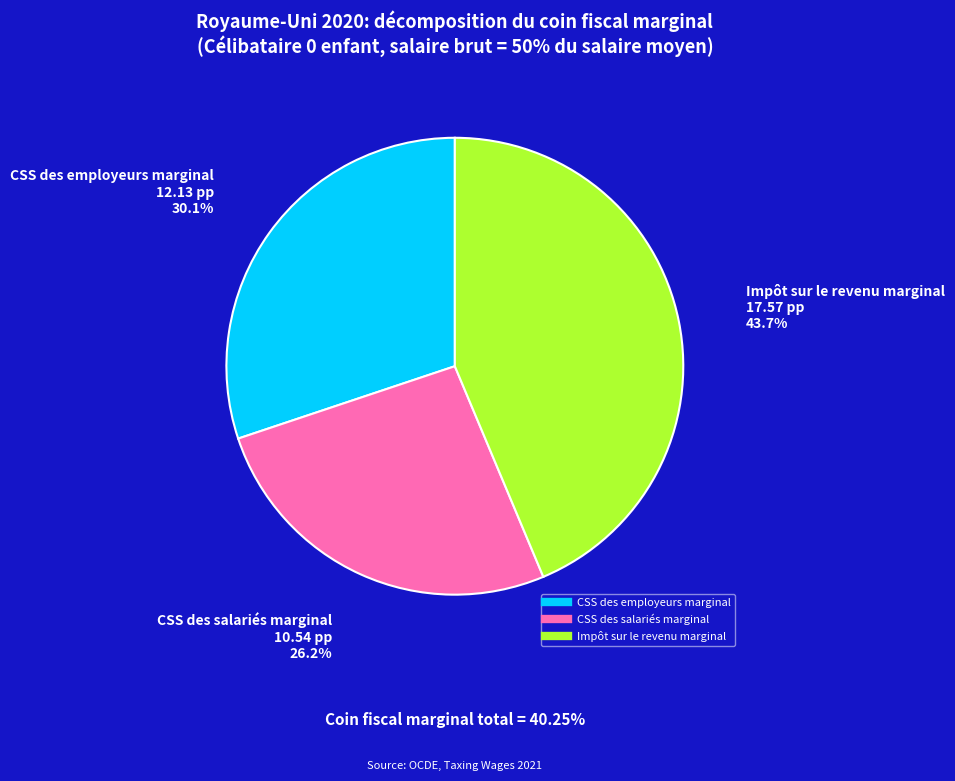

Does any single category account for the majority?

No